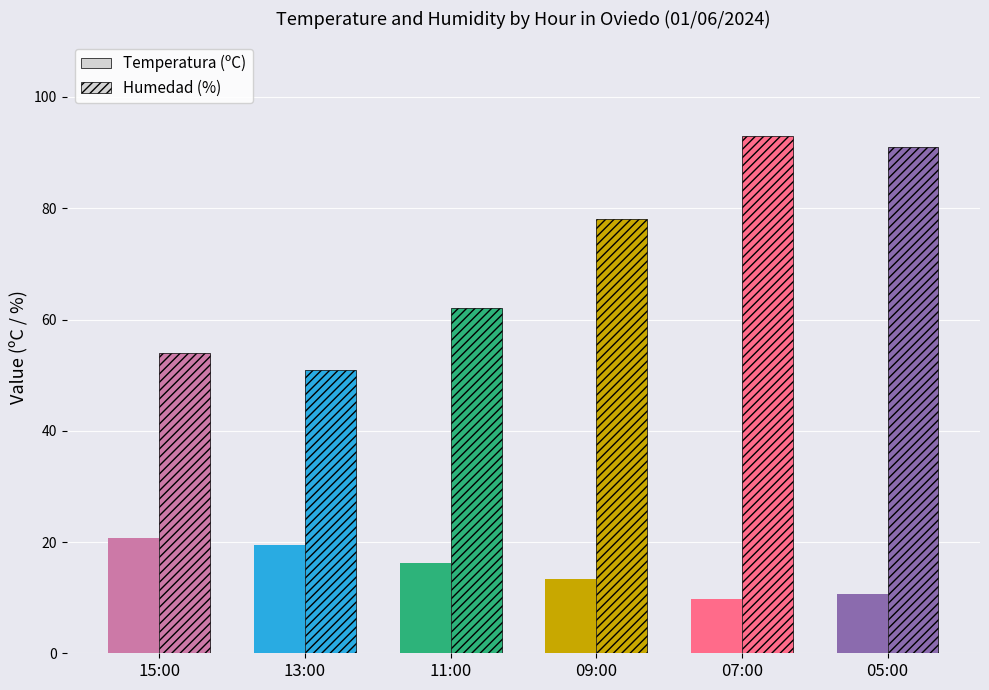

What is the minimum value for Humedad (%)?

51.0